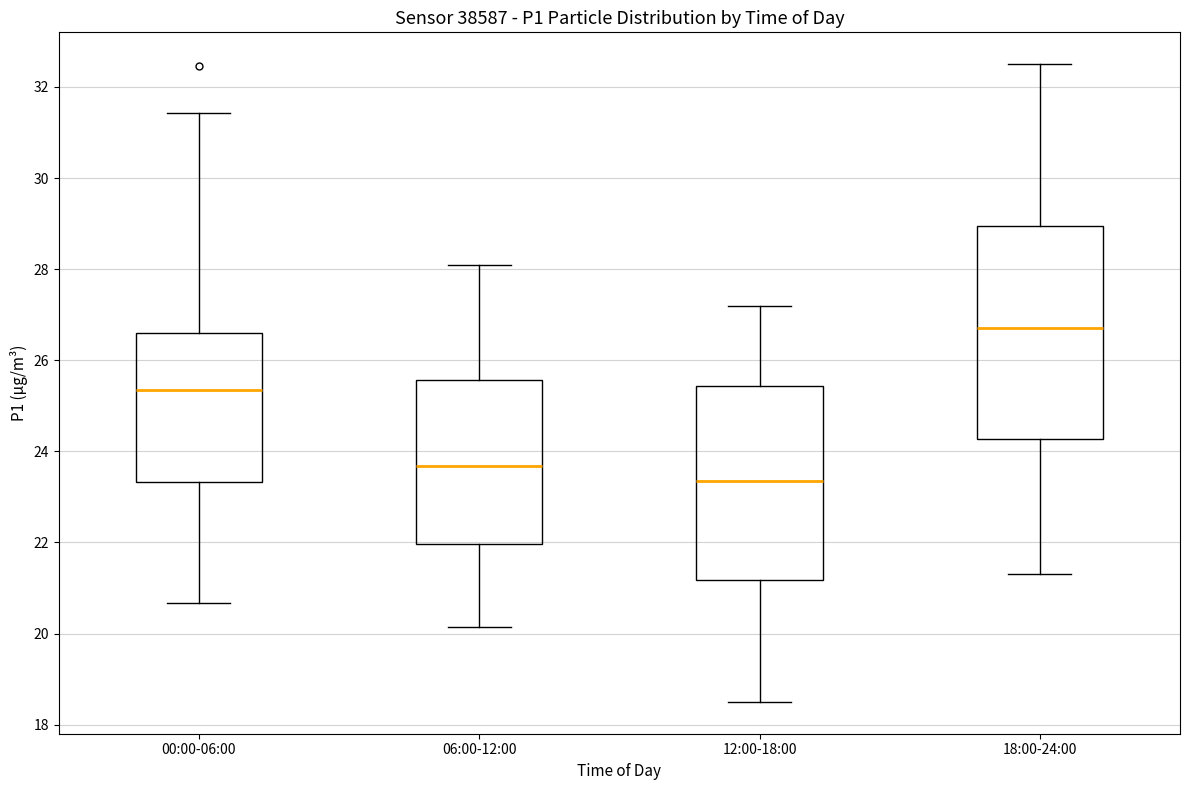

Which box has the highest median line?

18:00-24:00